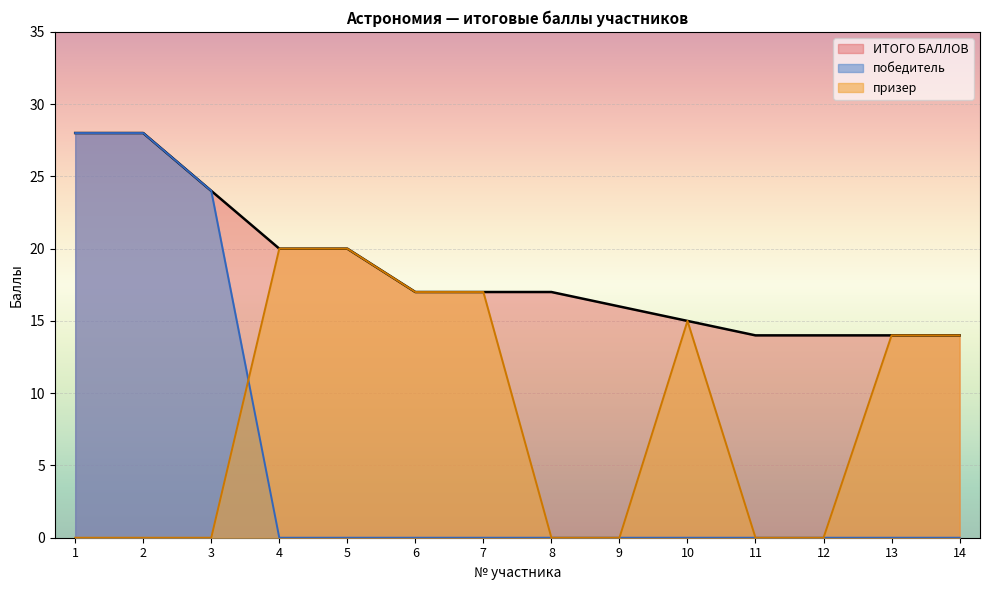

Reading right to left, extract all data points from this chart.

ИТОГО БАЛЛОВ: 14	14	14	14	15	16	17	17	17	20	20	24	28	28
победитель: 0	0	0	0	0	0	0	0	0	0	0	24	28	28
призер: 14	14	0	0	15	0	0	17	17	20	20	0	0	0